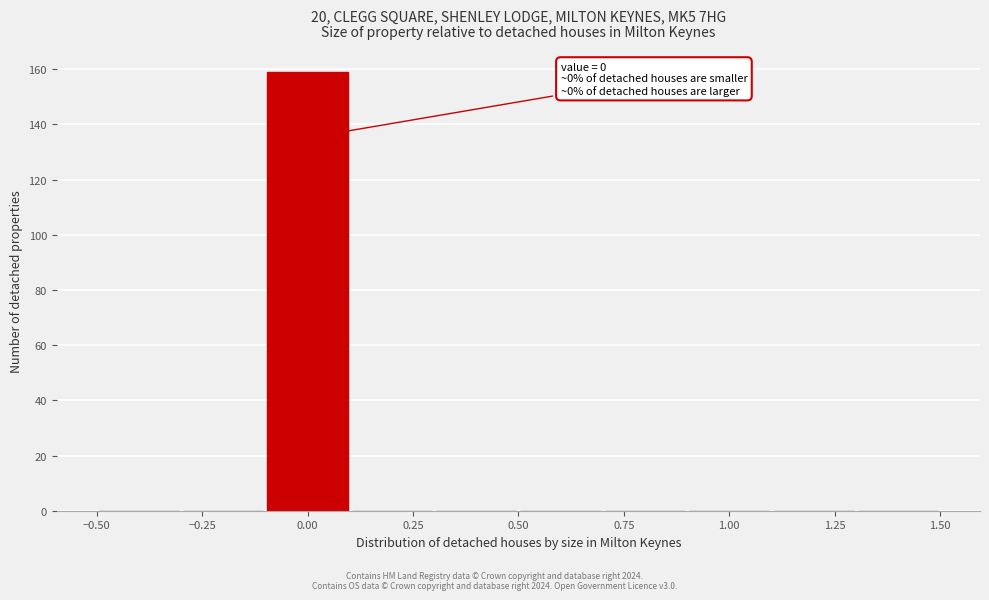

Over which range of the x-axis is the bar tallest?

-0.1 to 0.1